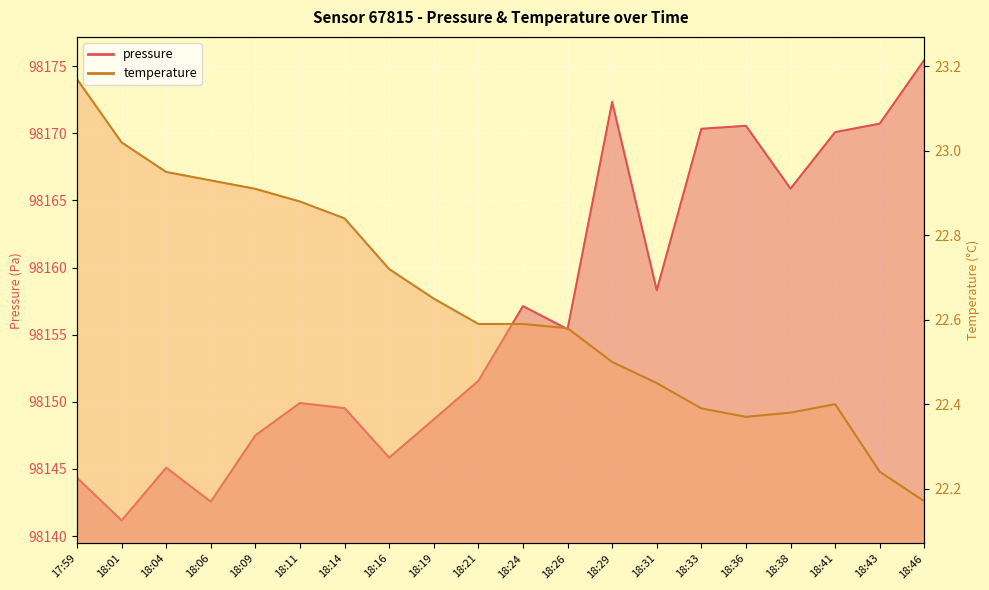

What is the label of the 8th point from the right?

18:29